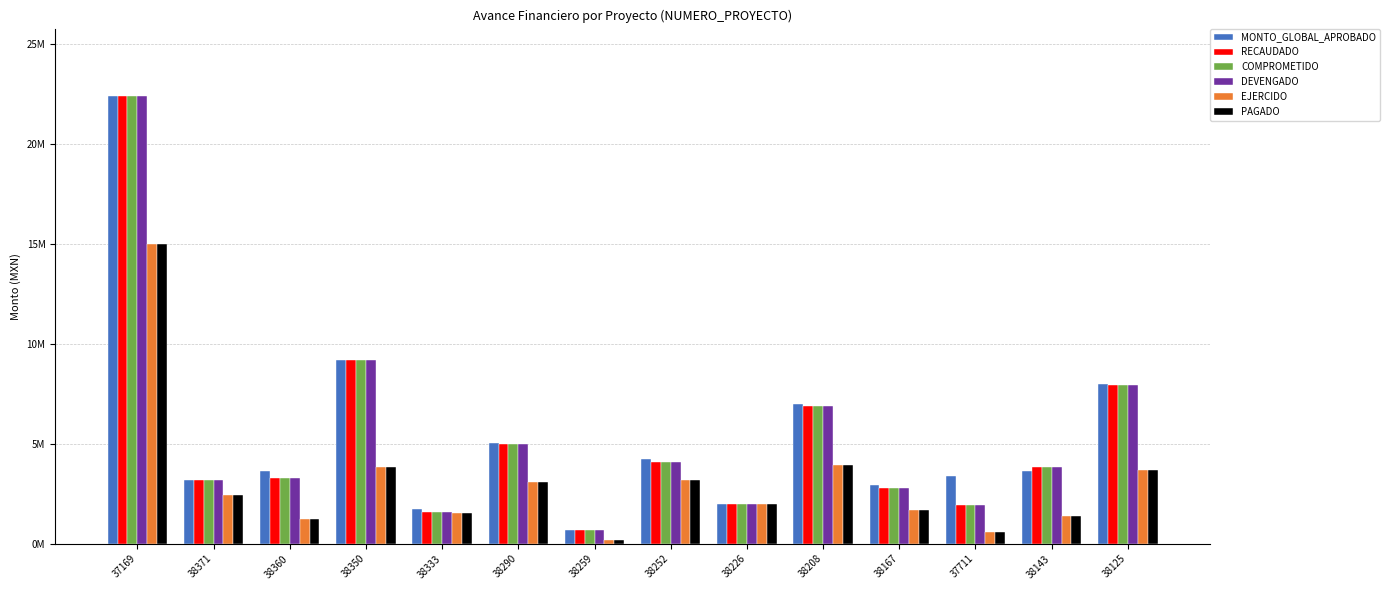

What is the label of the 11th bar from the left?

38167